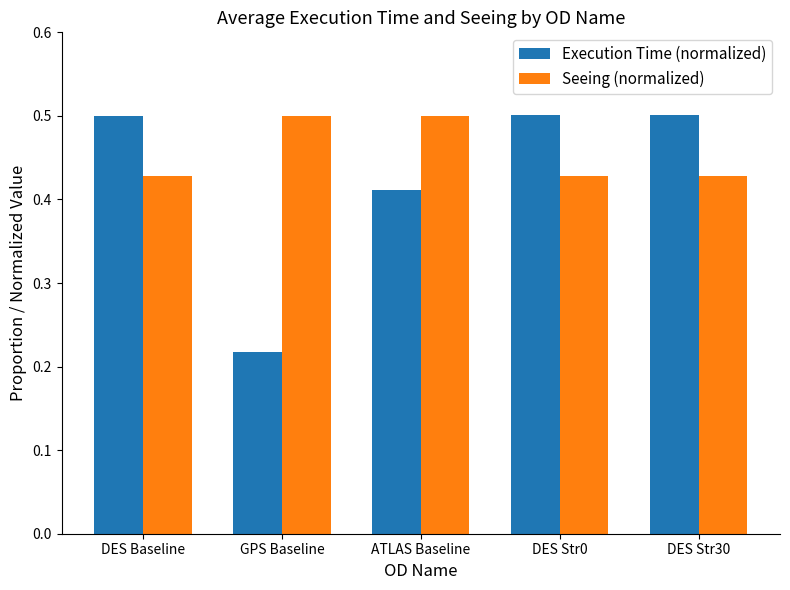

How many data points does each series have?

5